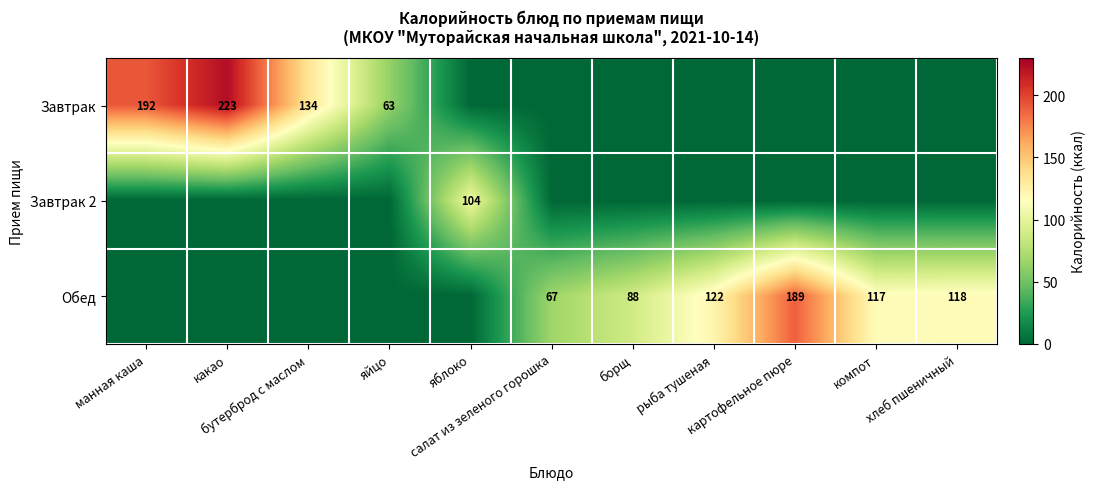

What is the average value of the Завтрак 2 series?

9.4